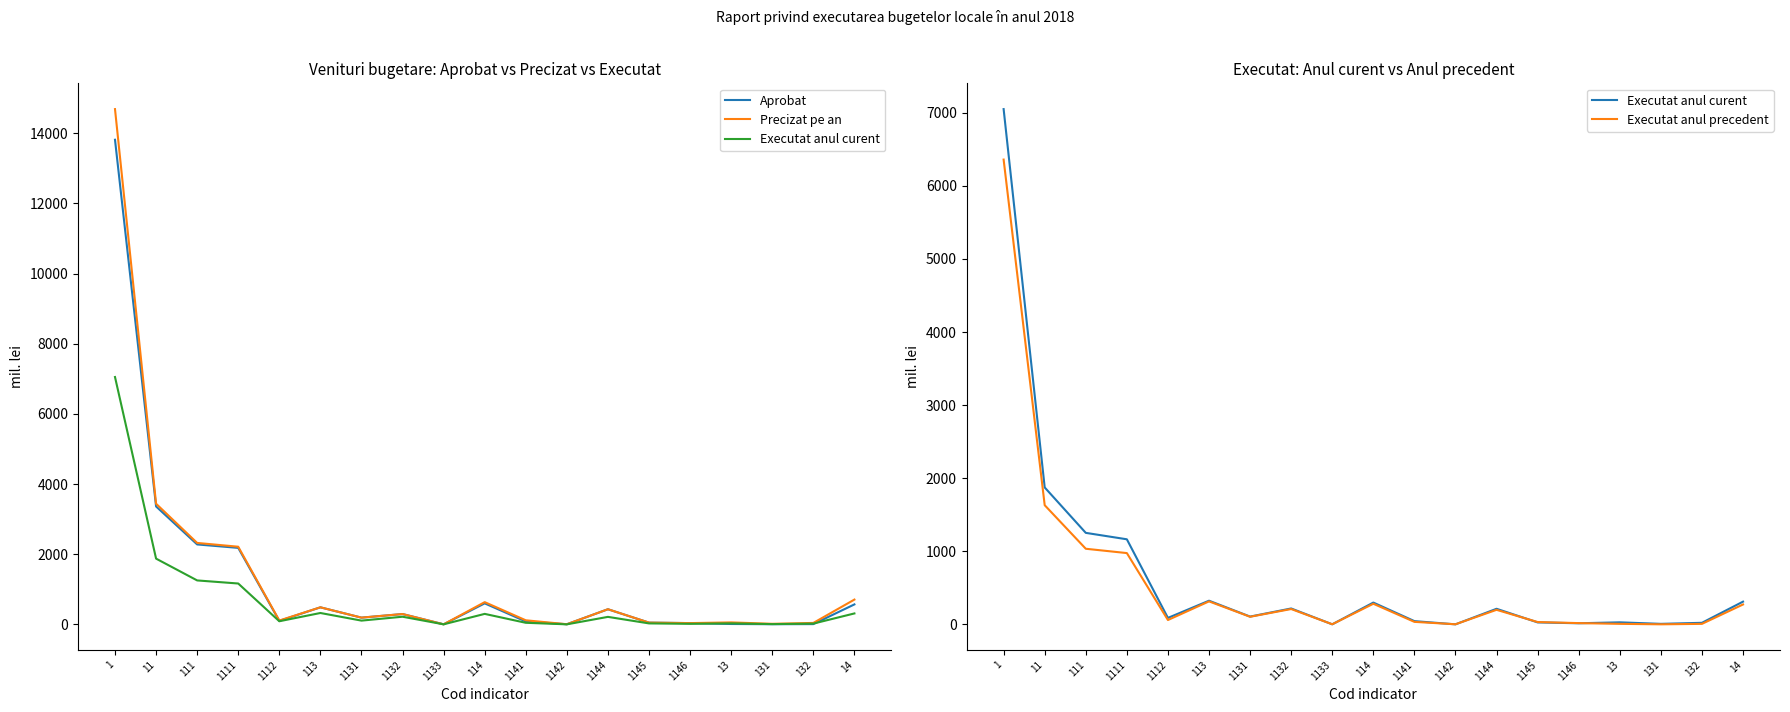

Is it true that Executat anul curent equals 53.0 at 1112?

False